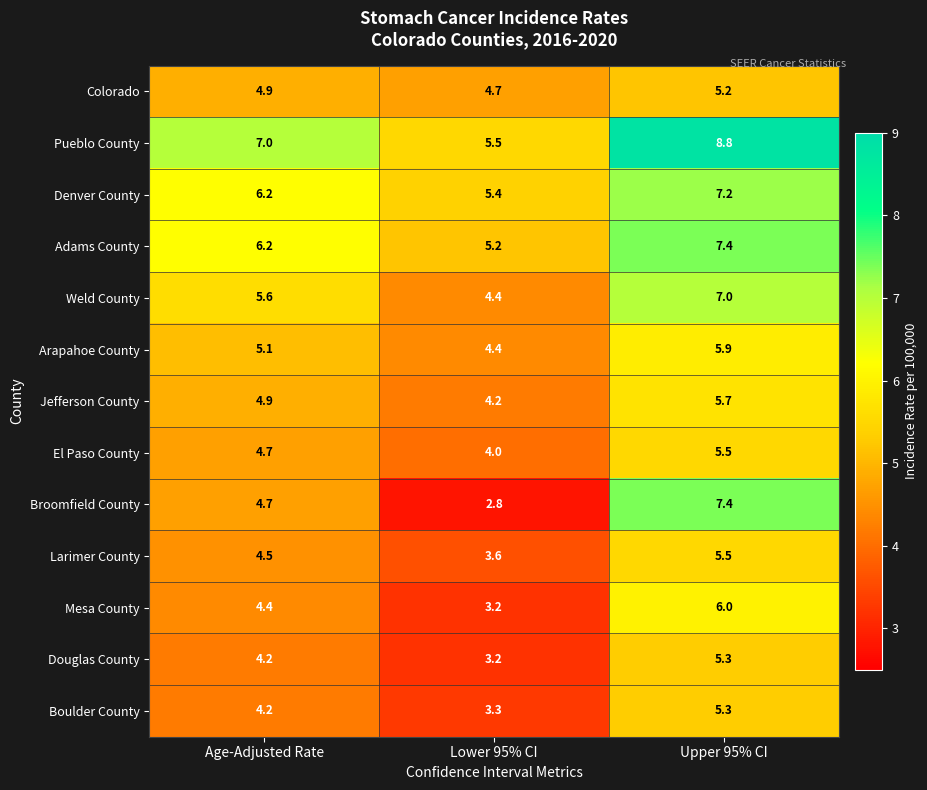

Is it true that Larimer County equals 2.0 at Lower 95% CI?

False